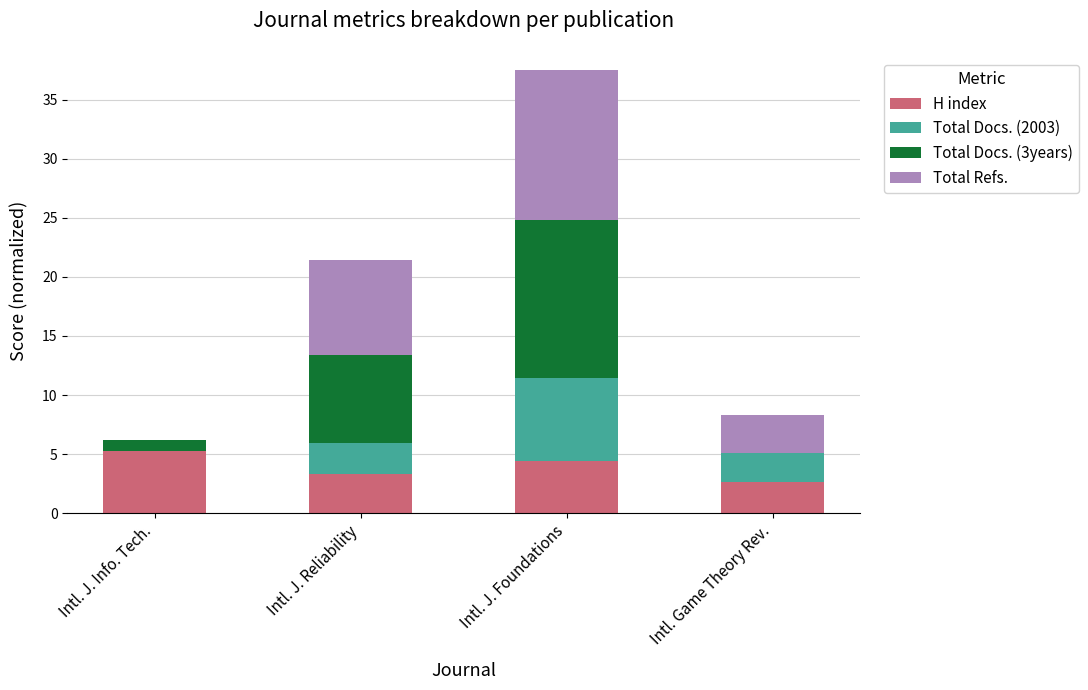

What is the highest value of the H index series?

5.3